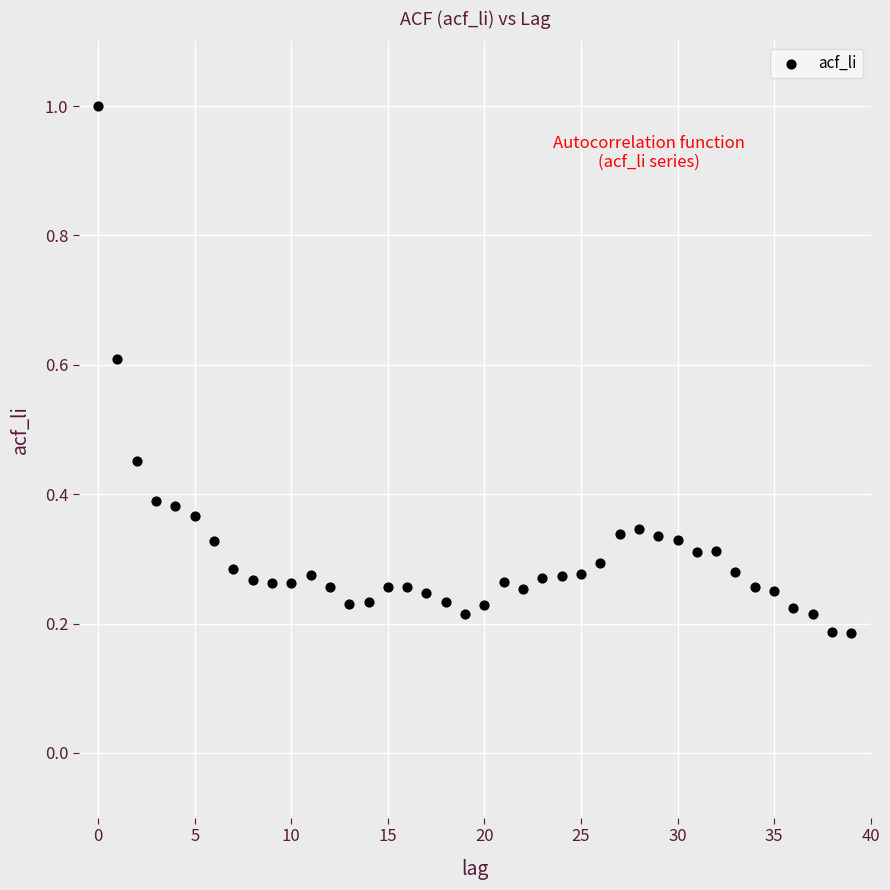

What is the range of Y values (max minus min)?

0.8